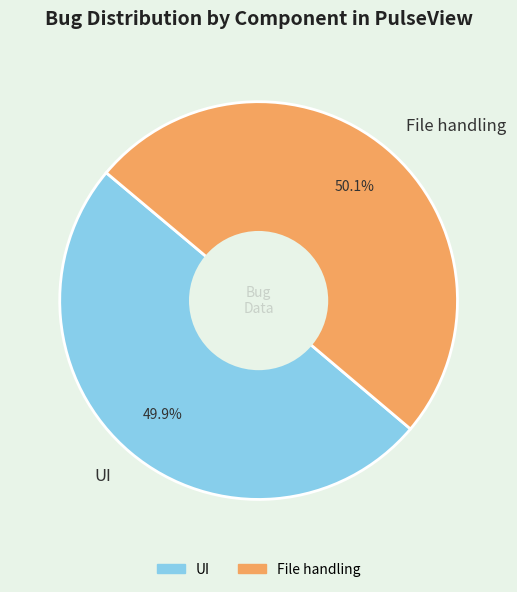

Is it true that File handling is 41% of the pie?

False